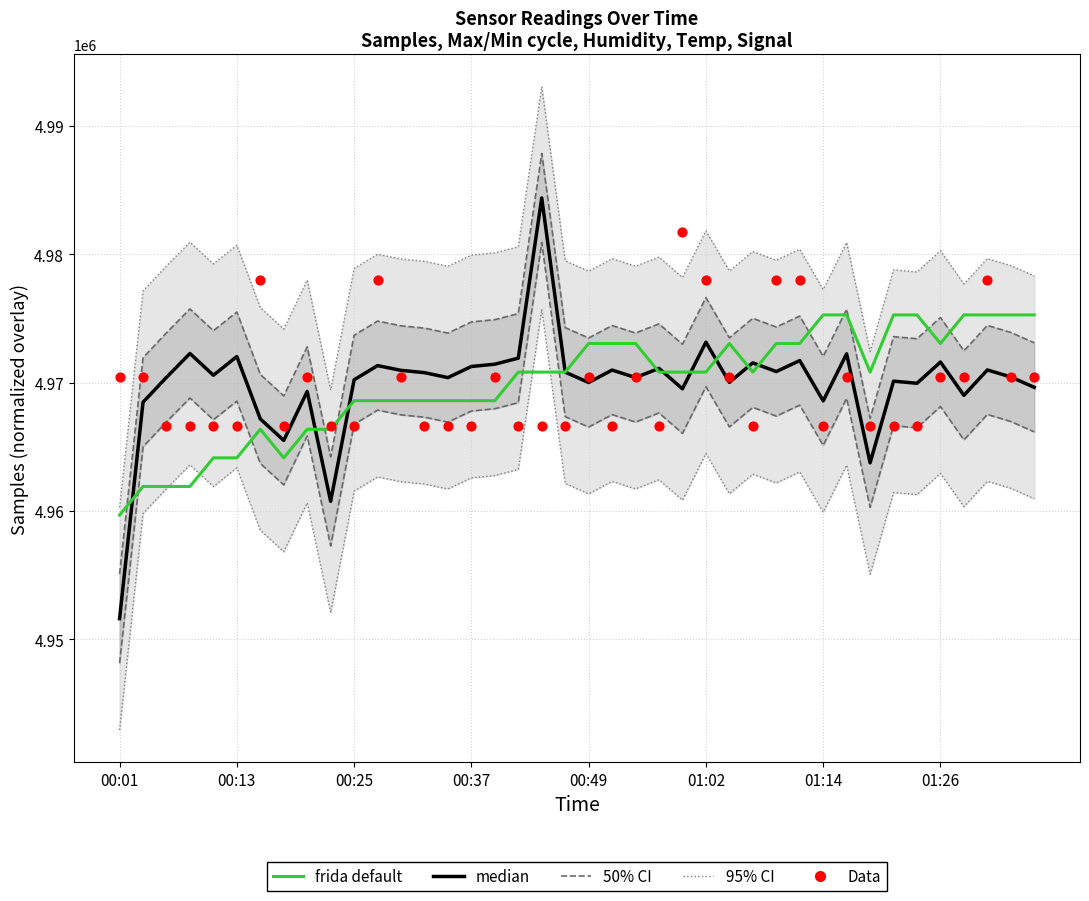

Is the value of 95% CI at 39 greater than the value of Data at 20?

Yes